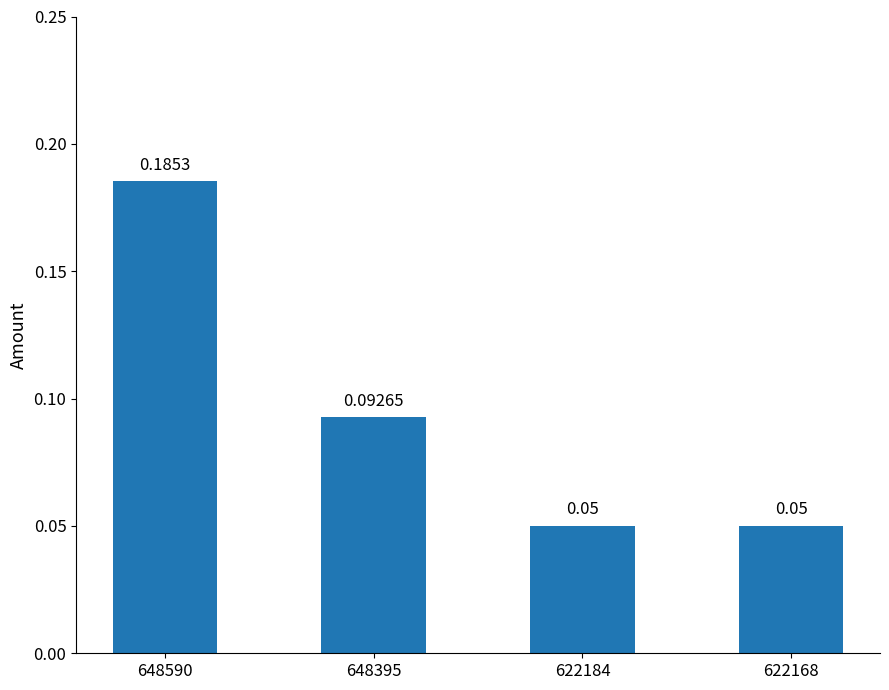

What is the sum of the values at 648590 and 648395?

0.3